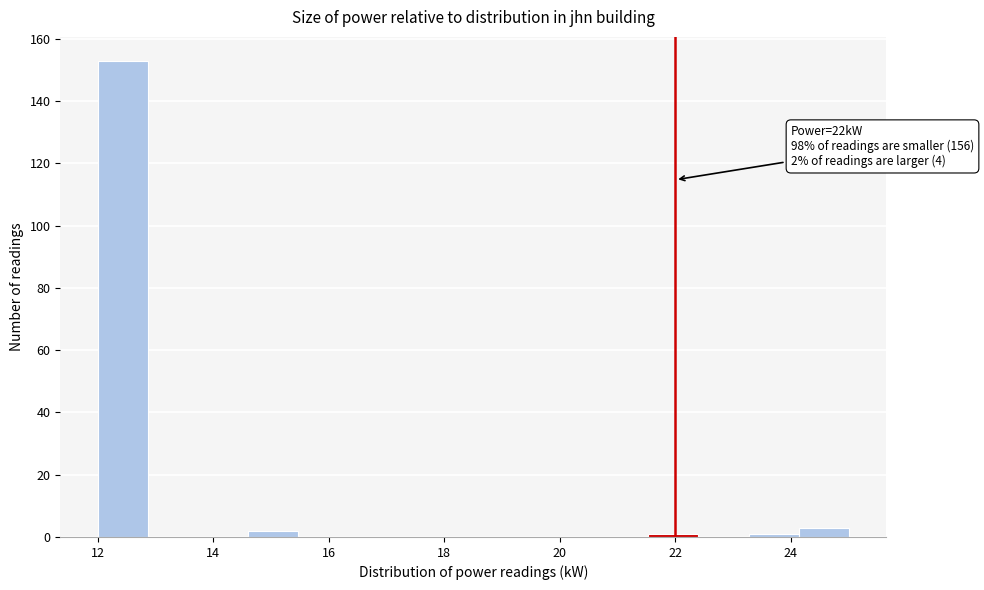

Over which range of the x-axis is the bar tallest?

12.0 to 12.8